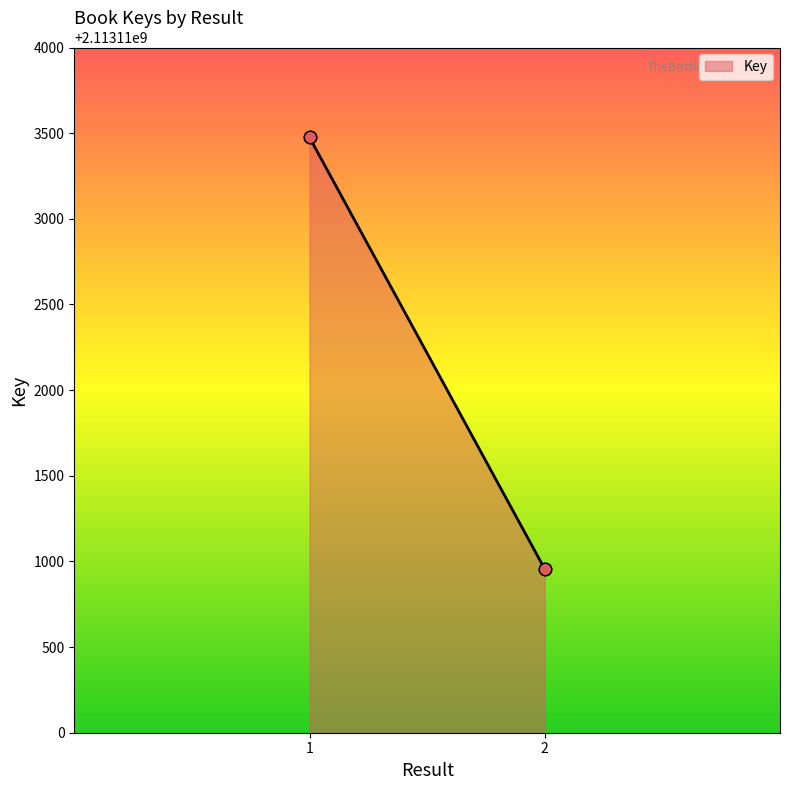

Approximately how many times larger is the value at 1 compared to 1?

1.0